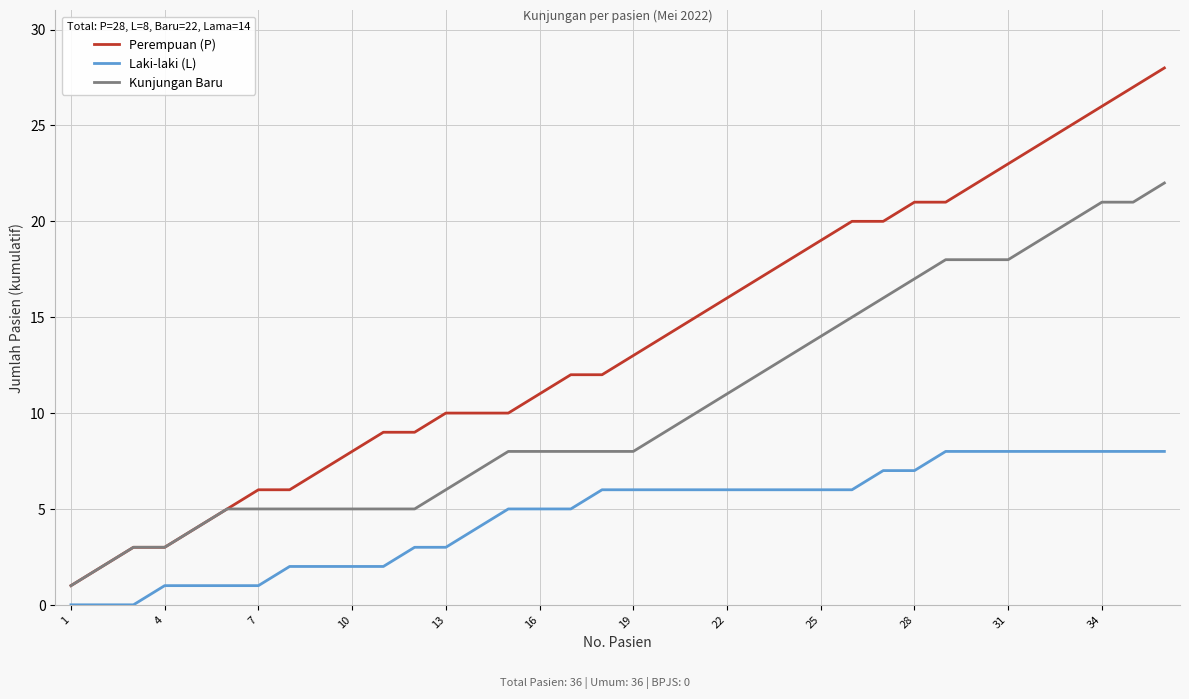

Reading left to right, transcribe all the data shown in this chart.

Perempuan (P): 1	2	3	3	4	5	6	6	7	8	9	9	10	10	10	11	12	12	13	14	15	16	17	18	19	20	20	21	21	22	23	24	25	26	27	28
Laki-laki (L): 0	0	0	1	1	1	1	2	2	2	2	3	3	4	5	5	5	6	6	6	6	6	6	6	6	6	7	7	8	8	8	8	8	8	8	8
Kunjungan Baru: 1	2	3	3	4	5	5	5	5	5	5	5	6	7	8	8	8	8	8	9	10	11	12	13	14	15	16	17	18	18	18	19	20	21	21	22